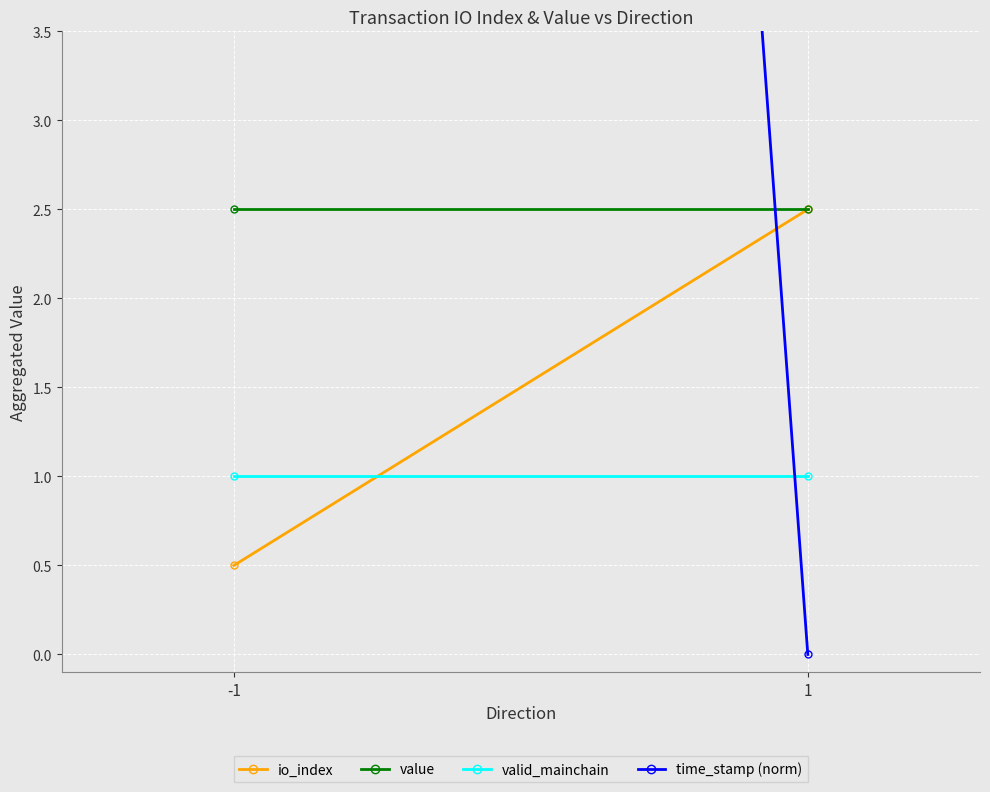

Is it true that valid_mainchain equals 1.0 at -1?

True